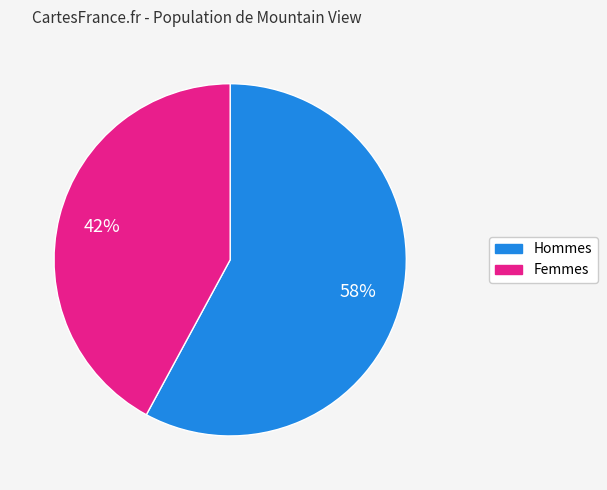

To the nearest percent, what is the difference between the largest and smallest slice percentages?

16%